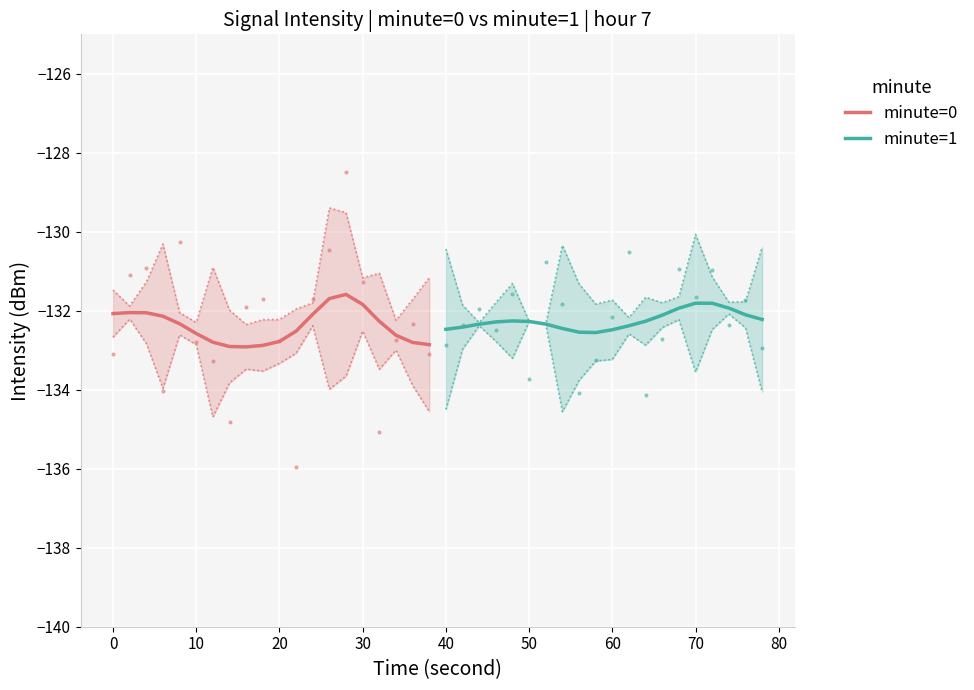

The minute=0 series shows -132.6 at 10. True or false?

True